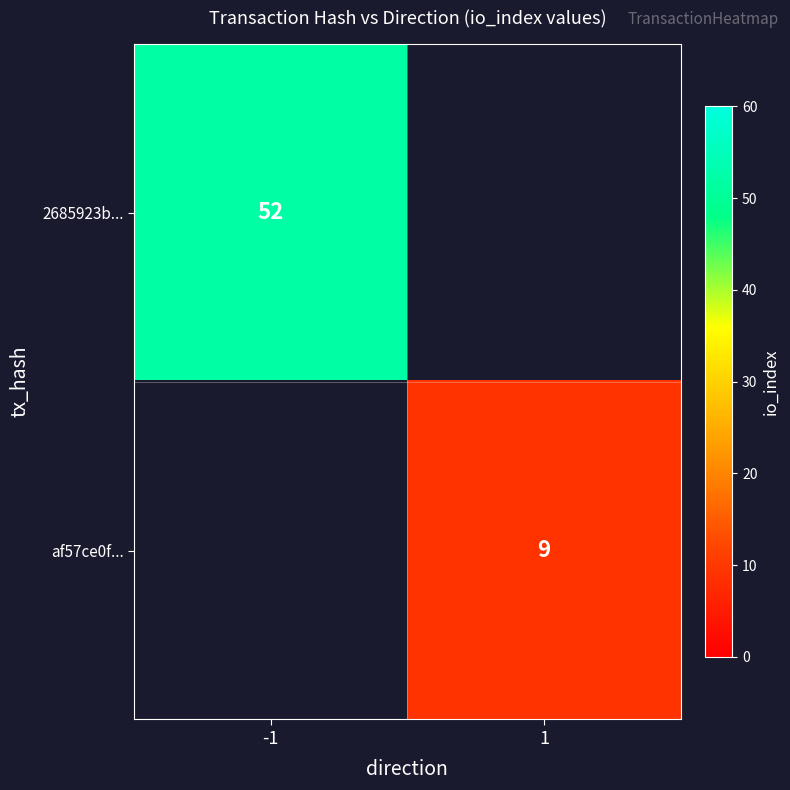

The value of af57ce0f... at 1 is 9. True or false?

True